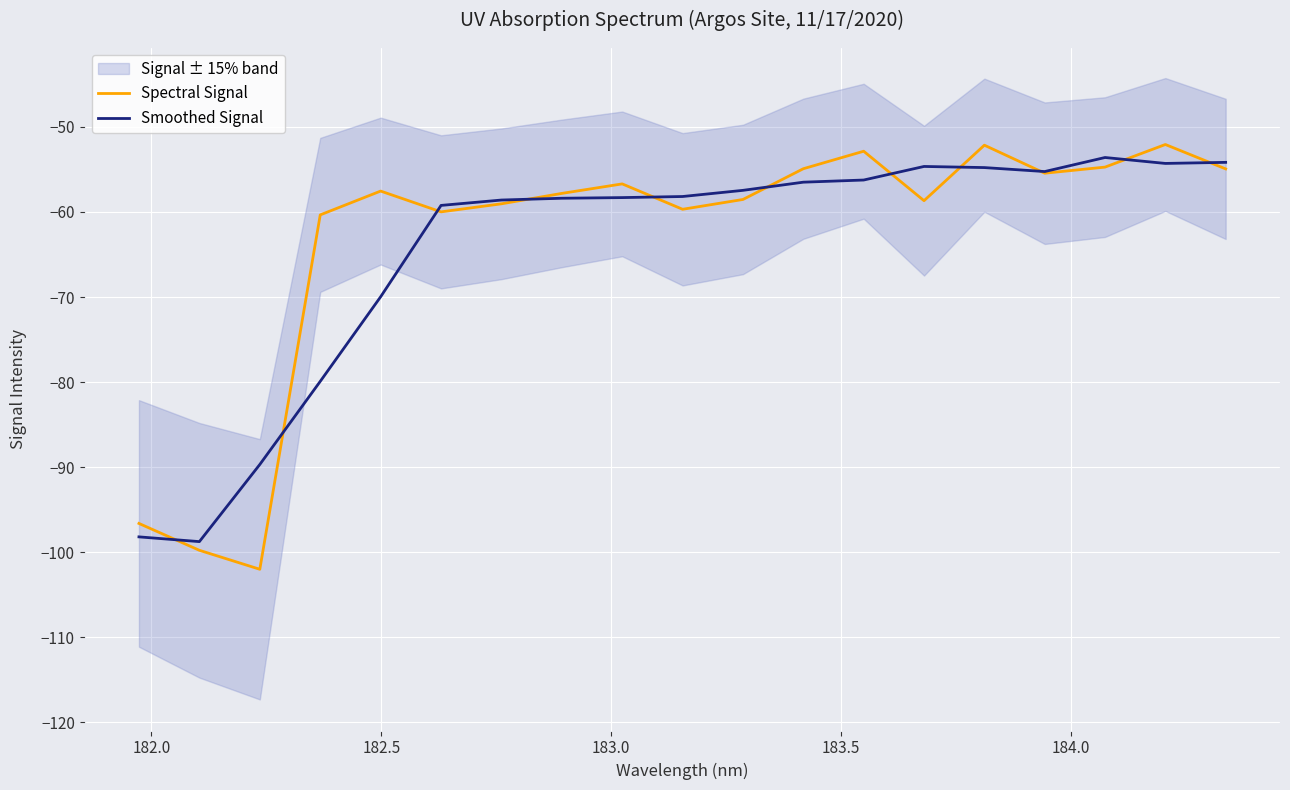

What is the sum of all Smoothed Signal values?

-1226.1